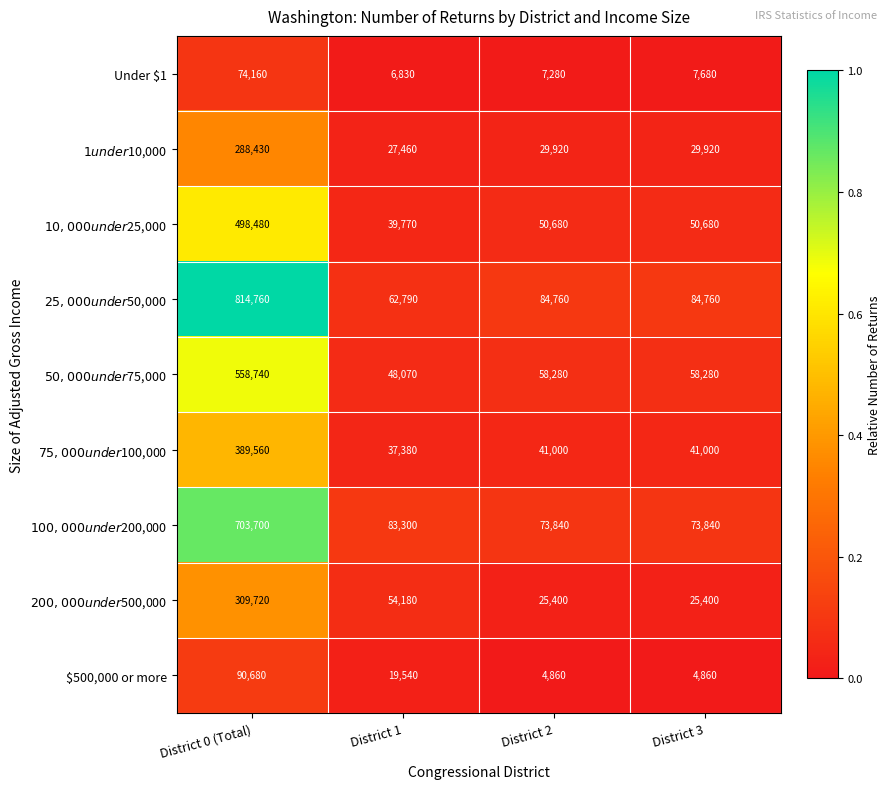

What is the total value across all series at District 3?

376420